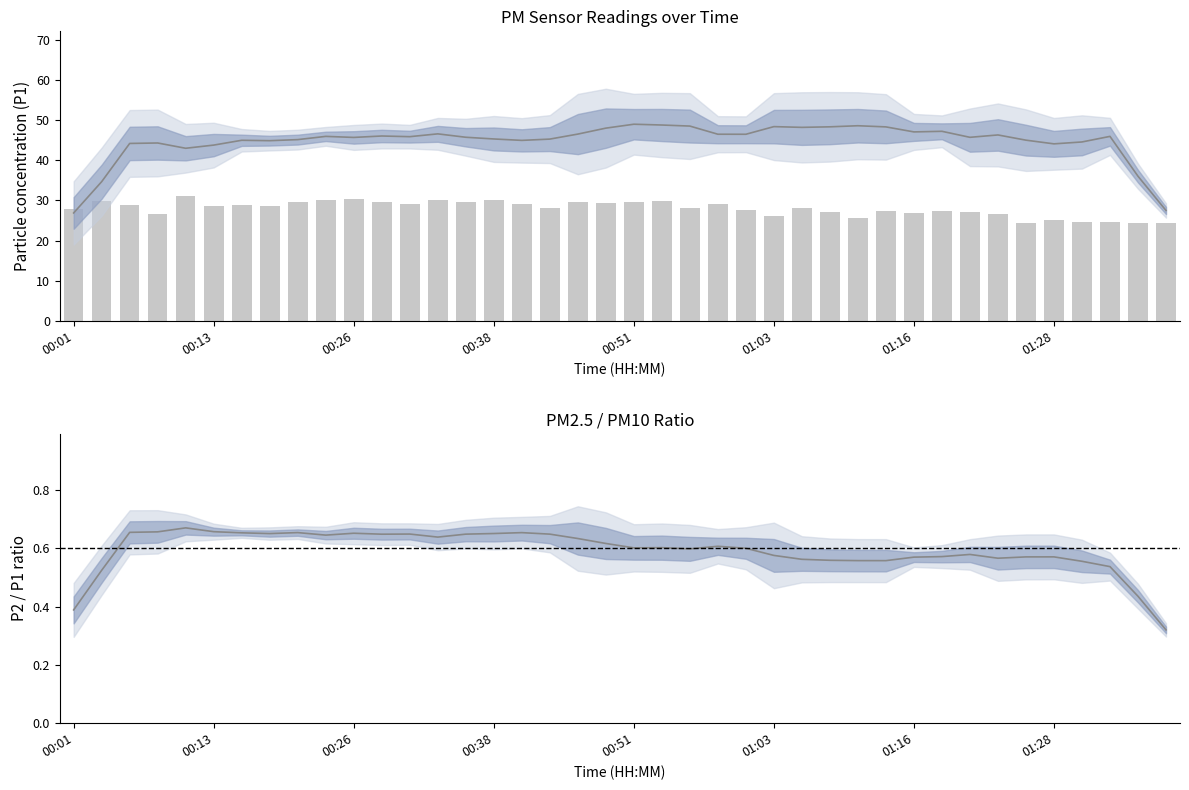

What is the label of the 40th bar from the left?

01:41